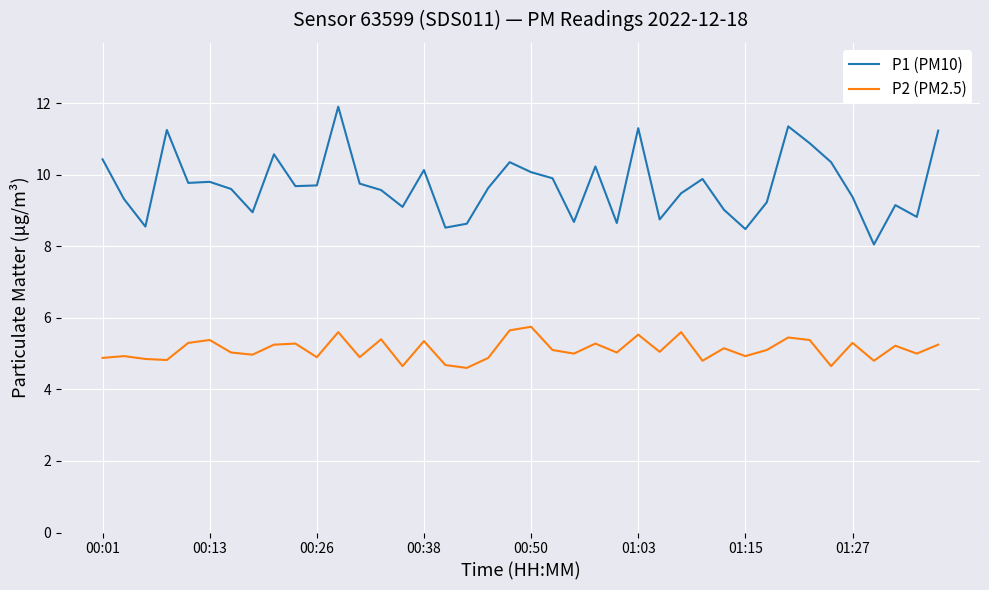

What is the smallest value displayed?

4.6